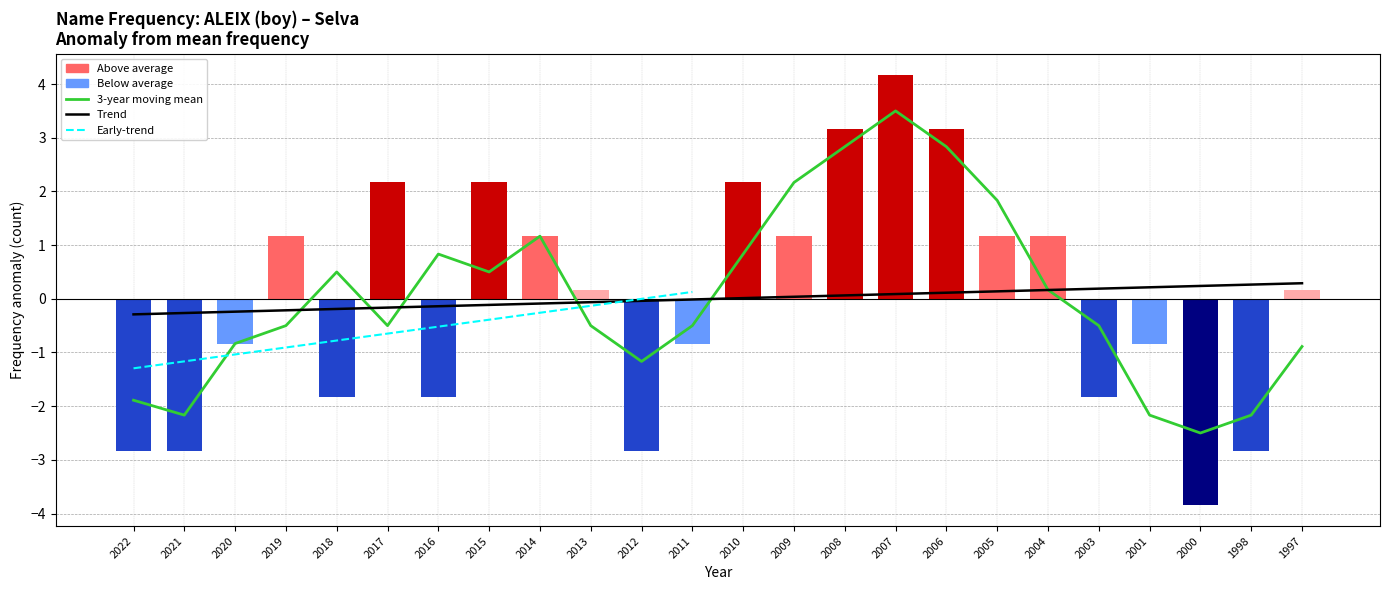

Between 2004 and 2012, which is larger?

2004